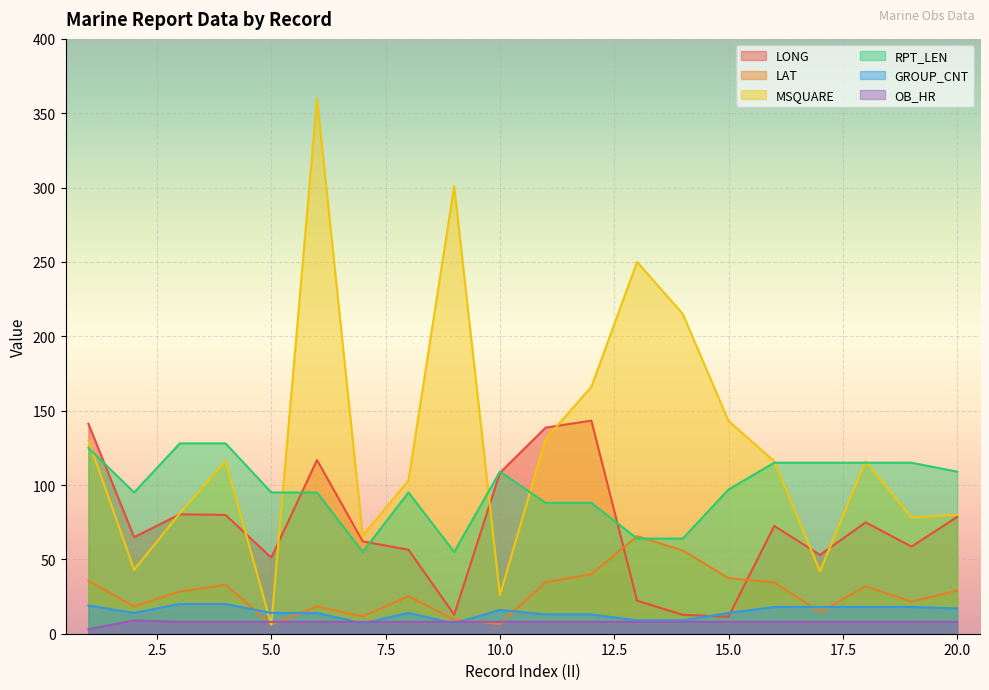

What is the difference between the highest and lowest values at 6?

352.0